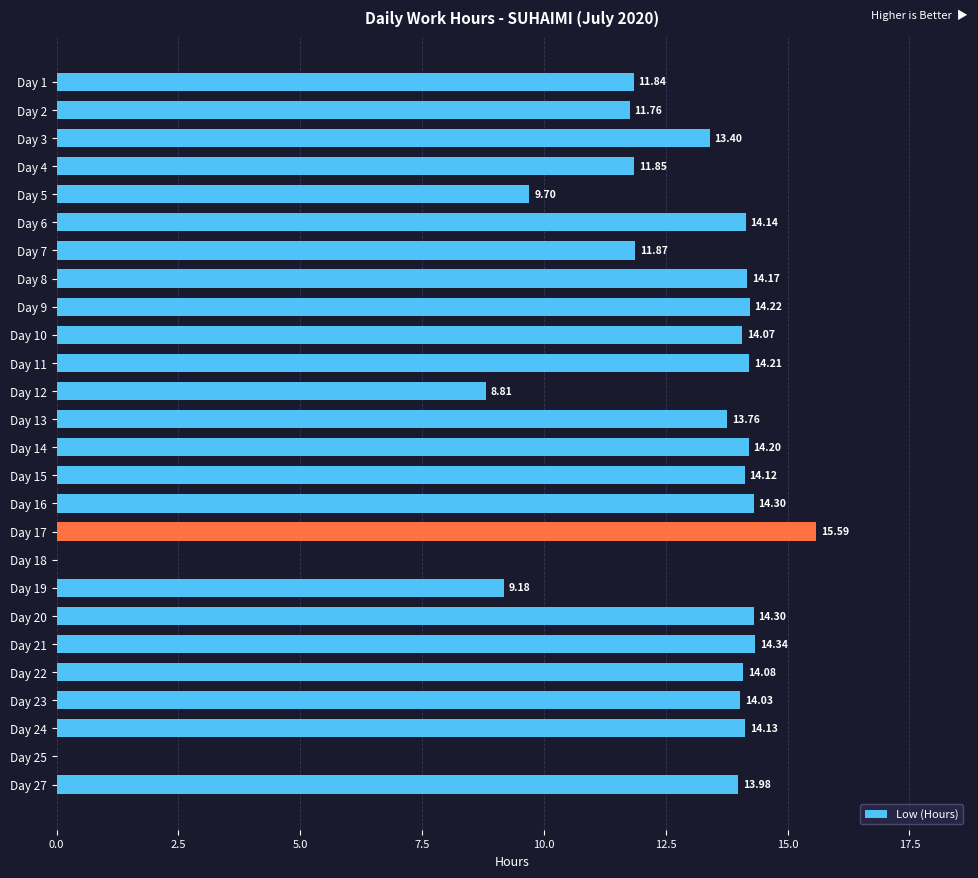

What is the change in value from Day 10 to Day 12?

-5.3